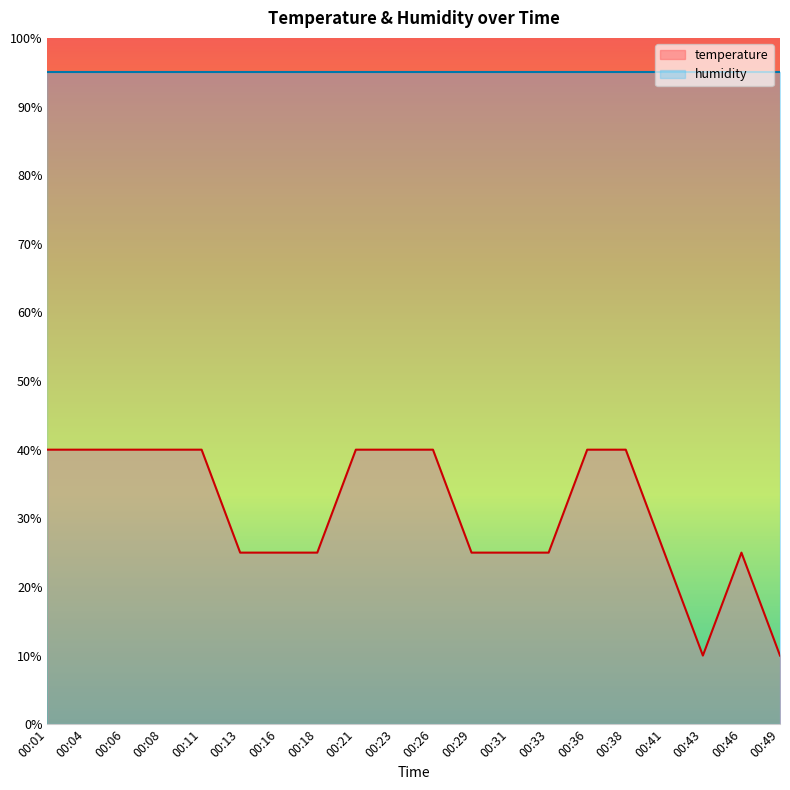

Rank the categories by temperature value from highest to lowest.

00:01, 00:04, 00:06, 00:08, 00:11, 00:21, 00:23, 00:26, 00:36, 00:38, 00:13, 00:16, 00:18, 00:29, 00:31, 00:33, 00:41, 00:46, 00:43, 00:49